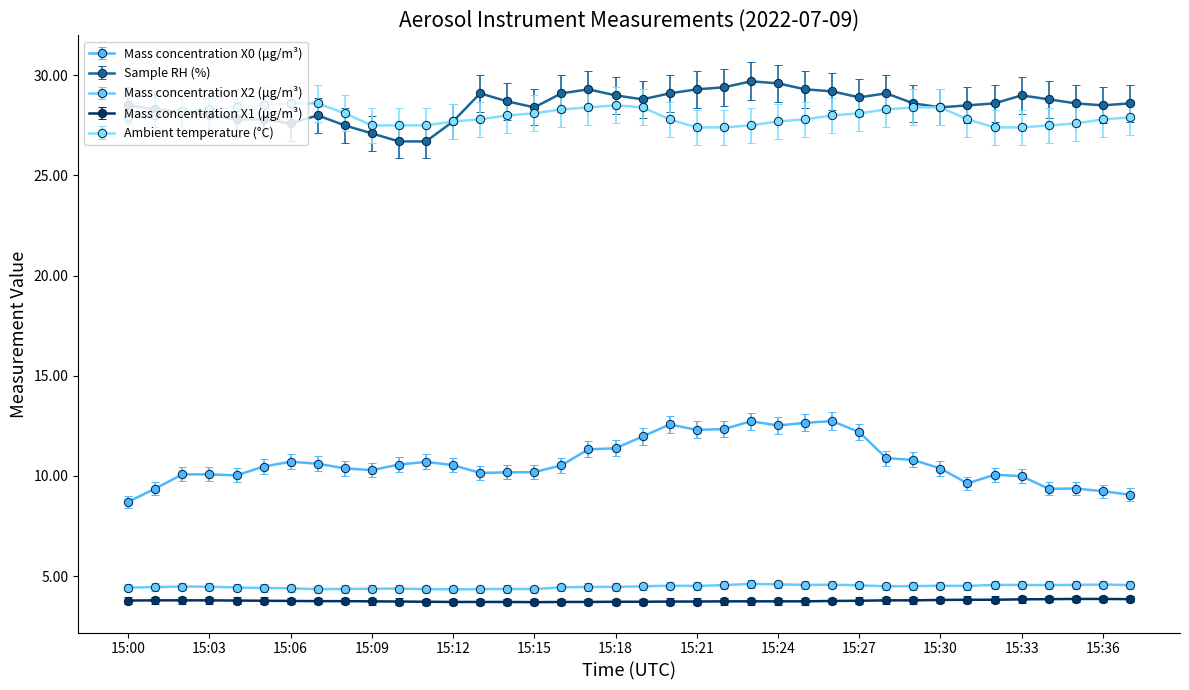

True or false: Mass concentration X0 (μg/m³) has more than 0 points higher than both neighbors.

True